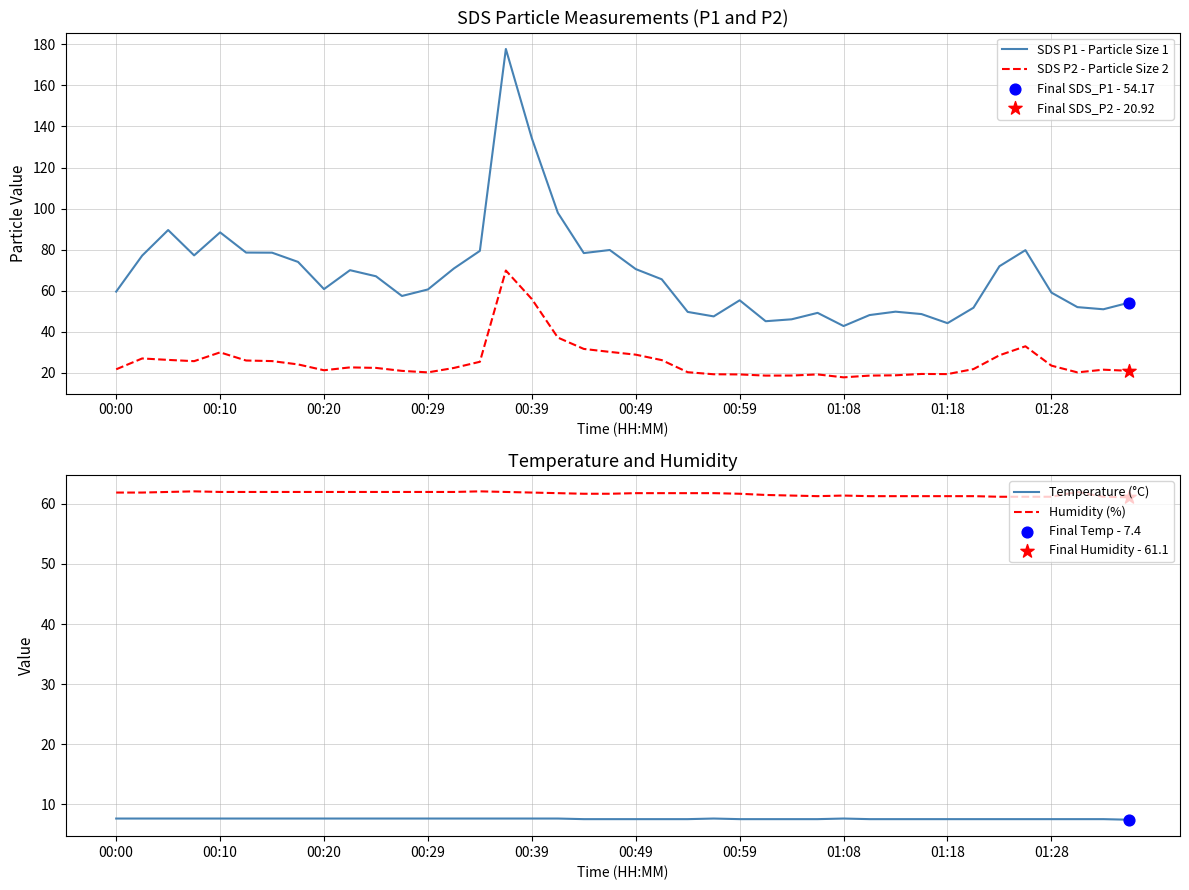

Is the value of SDS P1 - Particle Size 1 at 00:00 greater than the value of SDS P2 - Particle Size 2 at 10?

Yes